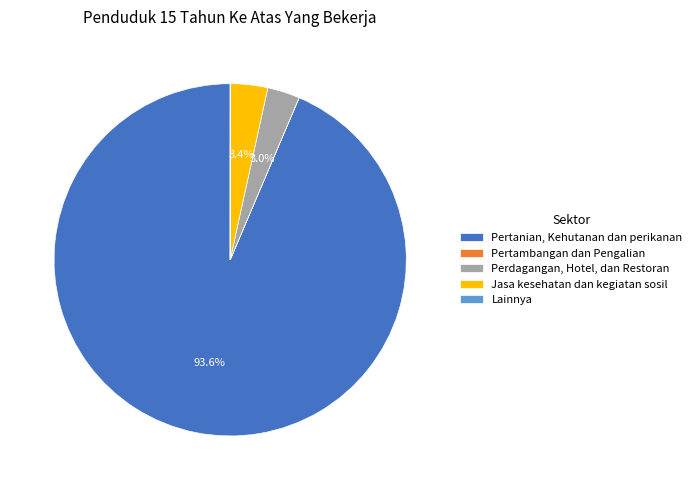

To the nearest percent, what is the difference between the largest and smallest slice percentages?

94%